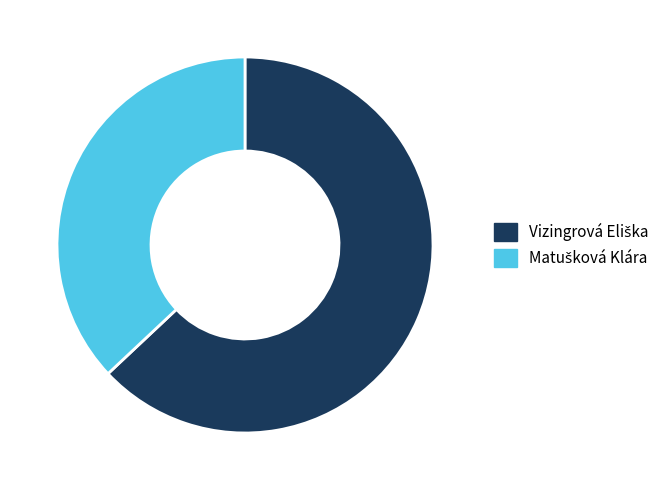

Does any single category account for the majority?

Yes